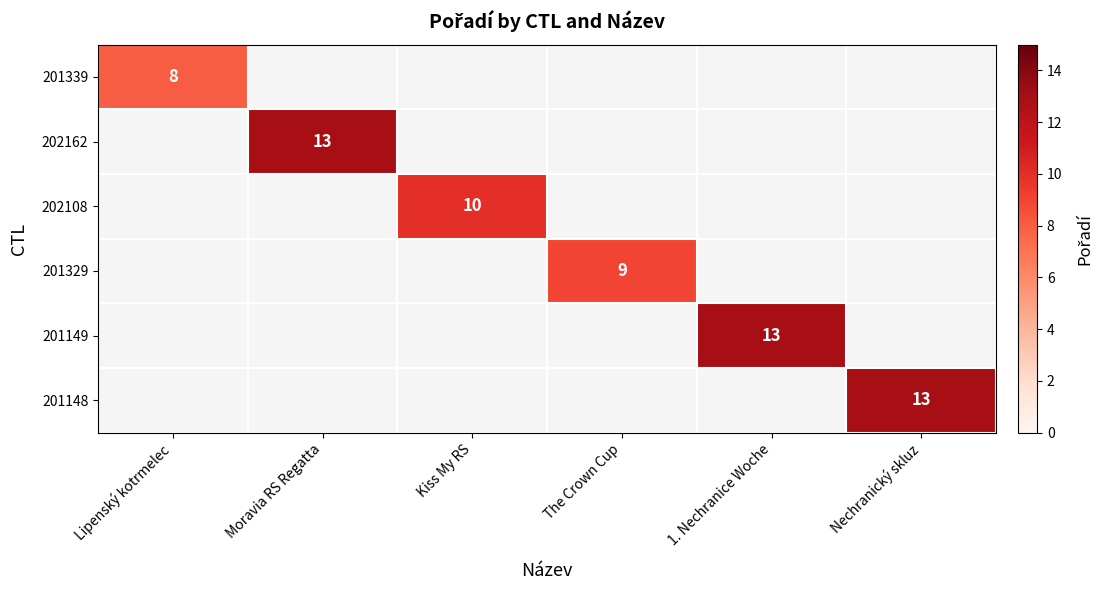

The 201329 series shows 5.9 at The Crown Cup. True or false?

False